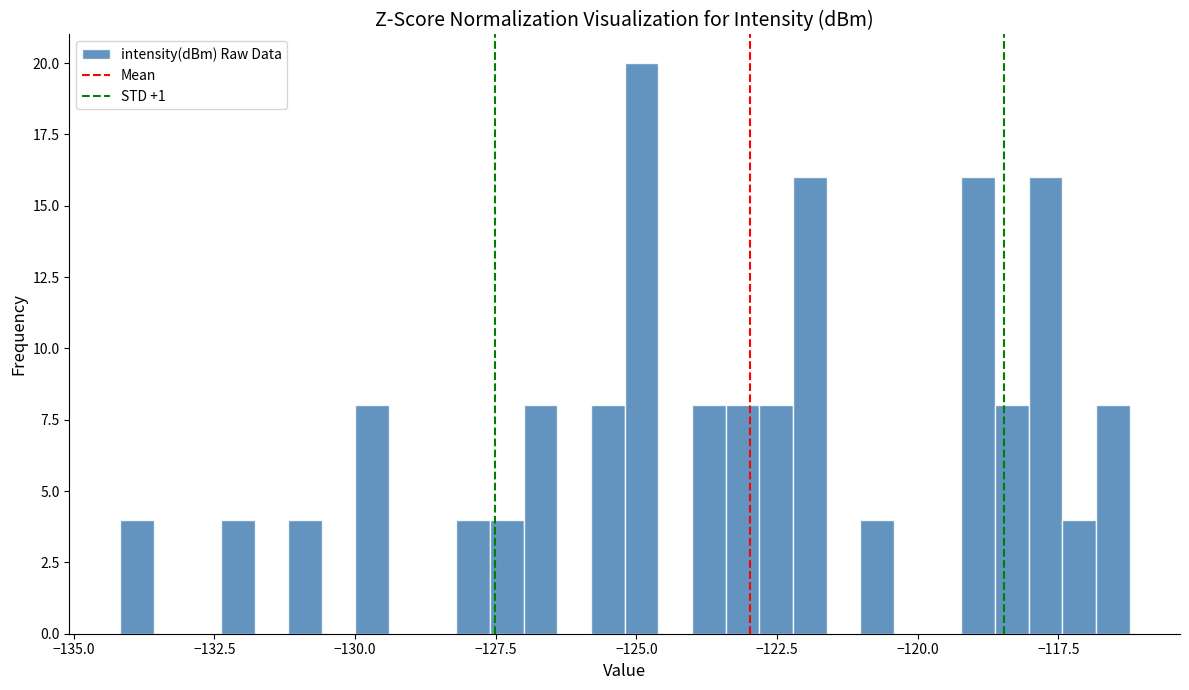

Read against the x-axis, roughly where is the centre of the tallest bar?

-125.0